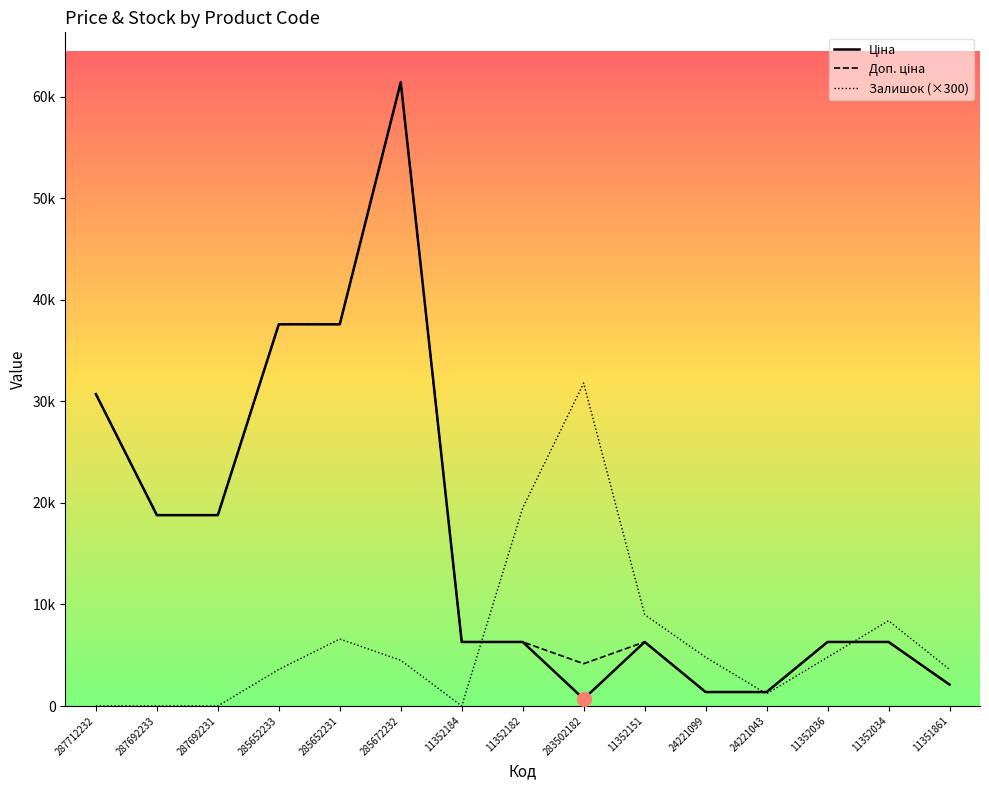

How many values in the Залишок (×300) series are below 4500?

7